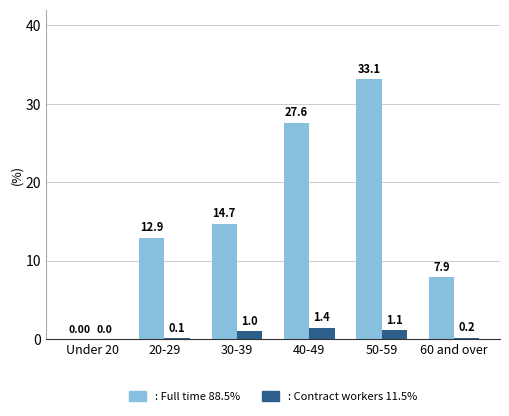

How many distinct data groups are displayed?

2